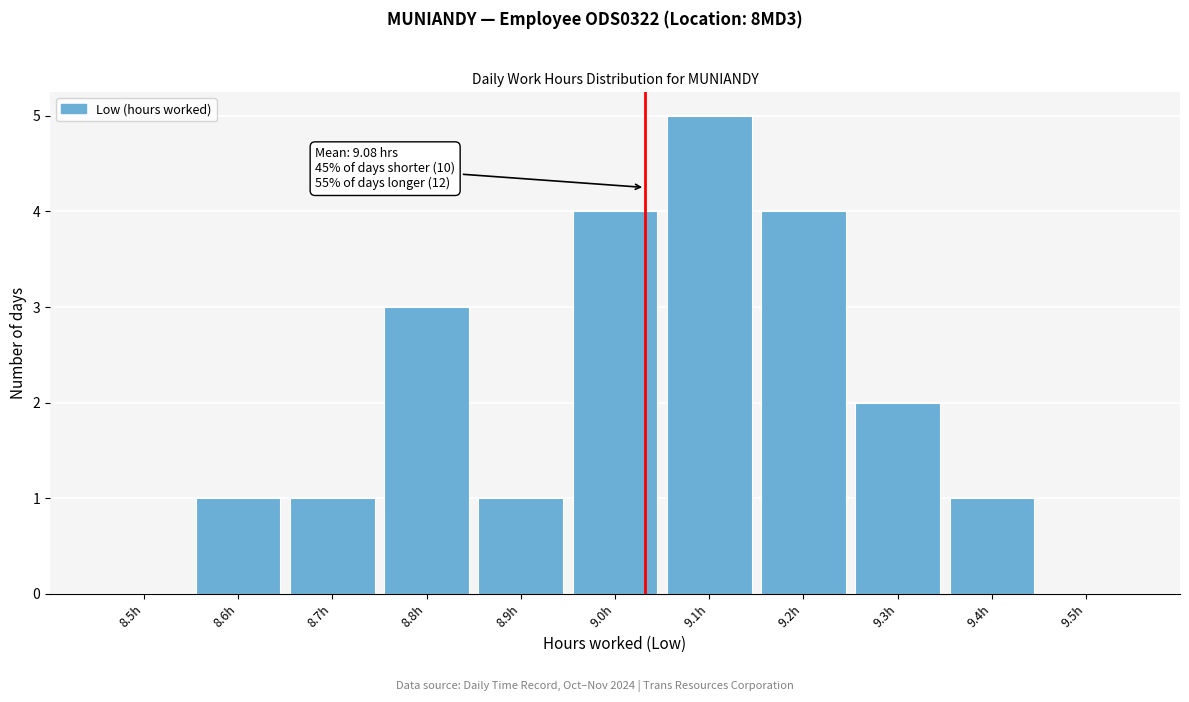

Reading left to right, what are all the values shown in this chart?

8.5h=0	8.6h=1	8.7h=1	8.8h=3	8.9h=1	9.0h=4	9.1h=5	9.2h=4	9.3h=2	9.4h=1	9.5h=0